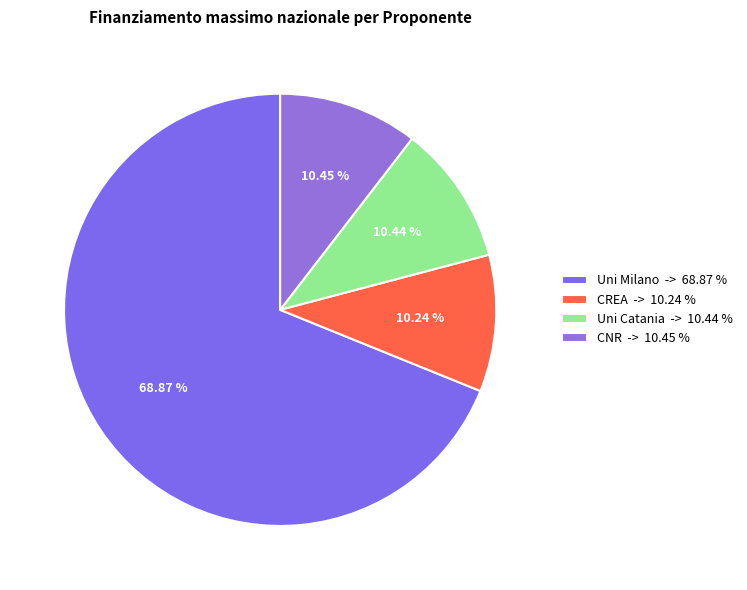

To the nearest percent, what is the difference between the largest and smallest slice percentages?

59%